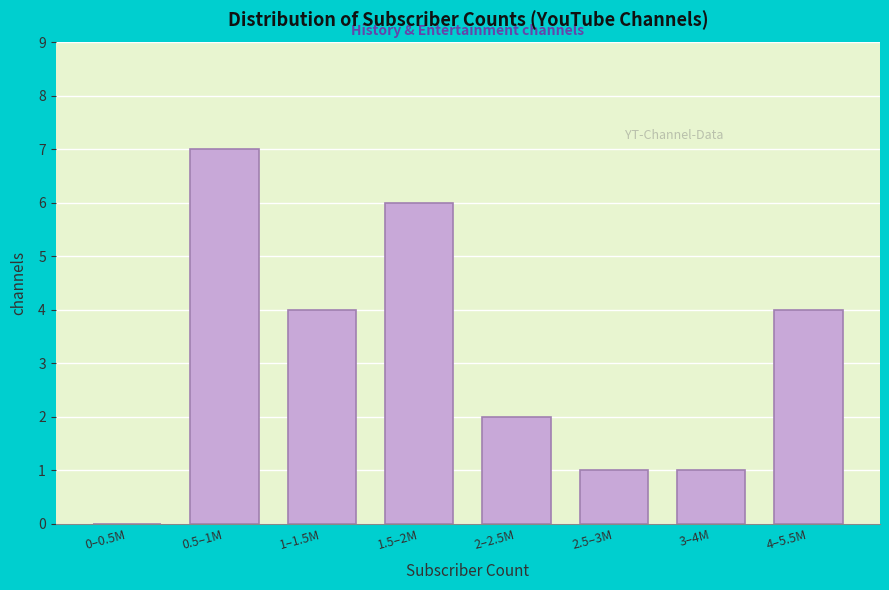

Reading right to left, extract all data points from this chart.

4–5.5M=4	3–4M=1	2.5–3M=1	2–2.5M=2	1.5–2M=6	1–1.5M=4	0.5–1M=7	0–0.5M=0